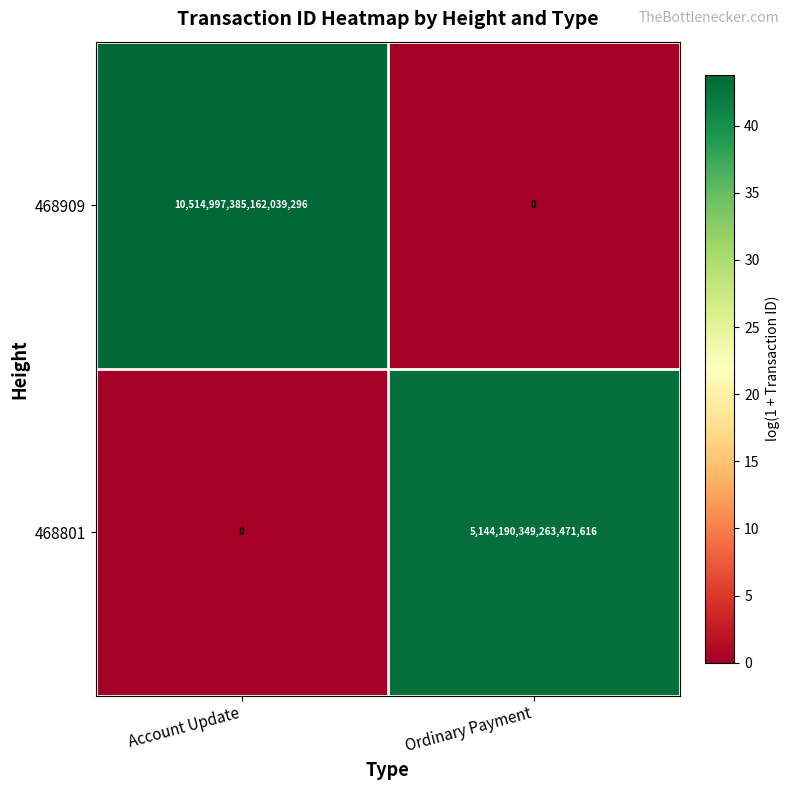

Which series has the widest spread of values?

468909